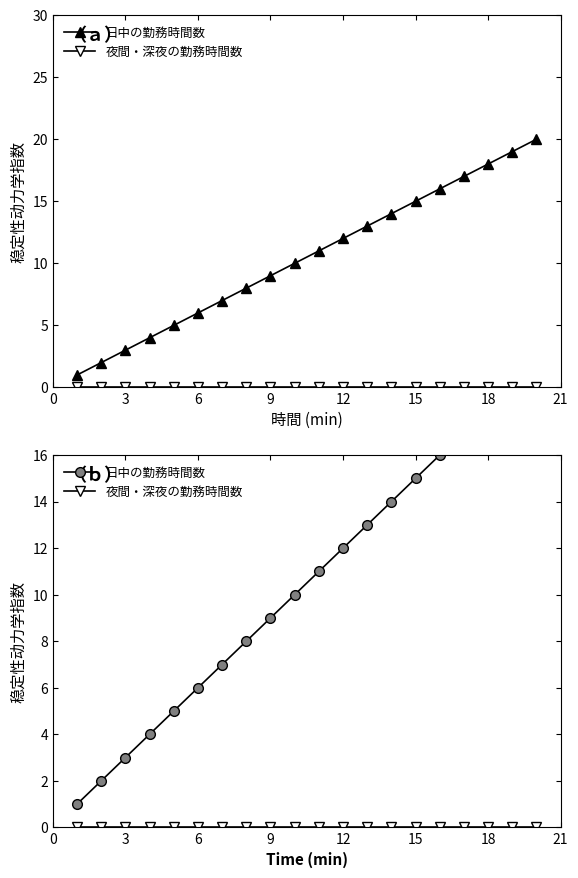

Reading left to right, list all the values displayed in this chart.

日中の勤務時間数: 1	2	3	4	5	6	7	8	9	10	11	12	13	14	15	16	17	18	19	20
夜間・深夜の勤務時間数: 0	0	0	0	0	0	0	0	0	0	0	0	0	0	0	0	0	0	0	0